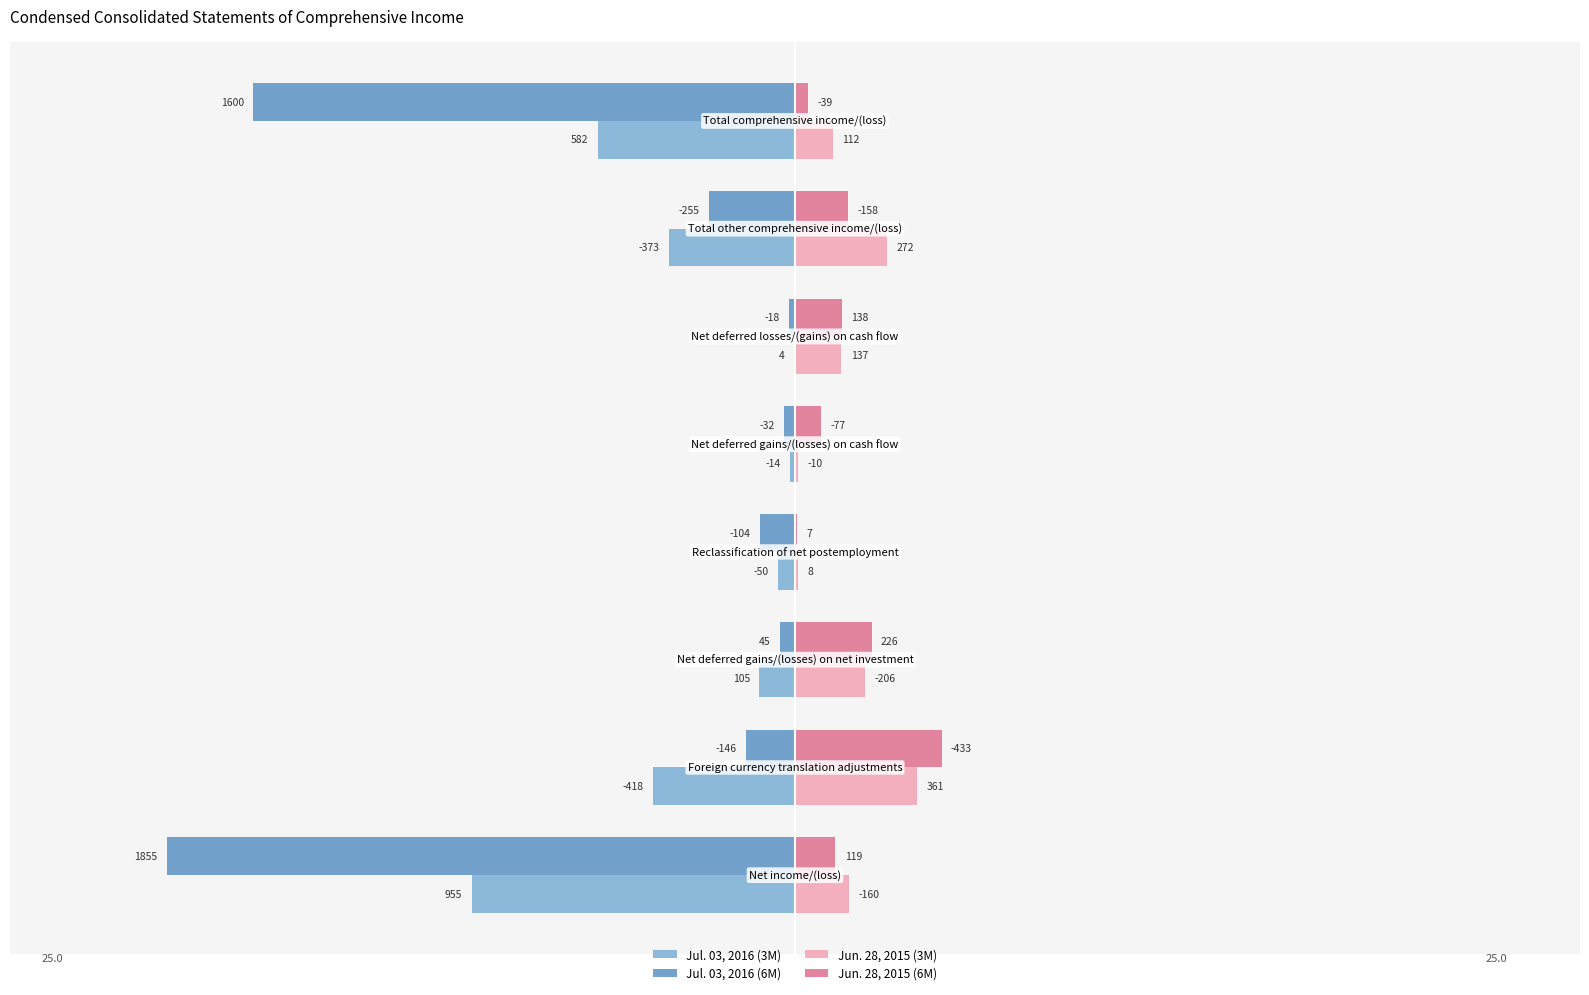

What are all the series names shown in the legend?

Jul. 03, 2016 (3M), Jul. 03, 2016 (6M), Jun. 28, 2015 (3M), Jun. 28, 2015 (6M)